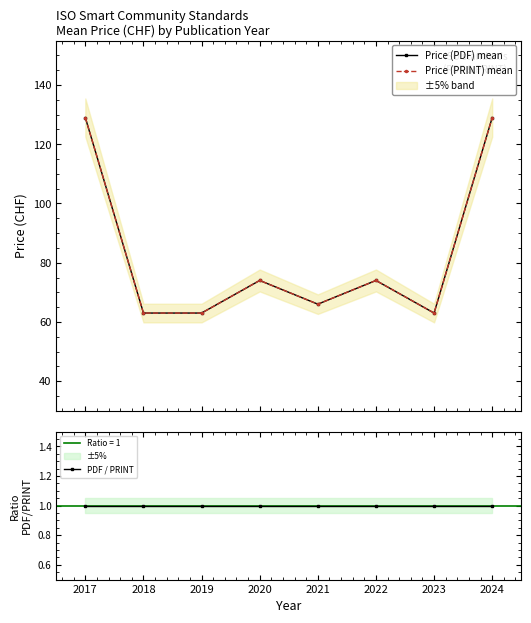

How many data points does each series have?

8